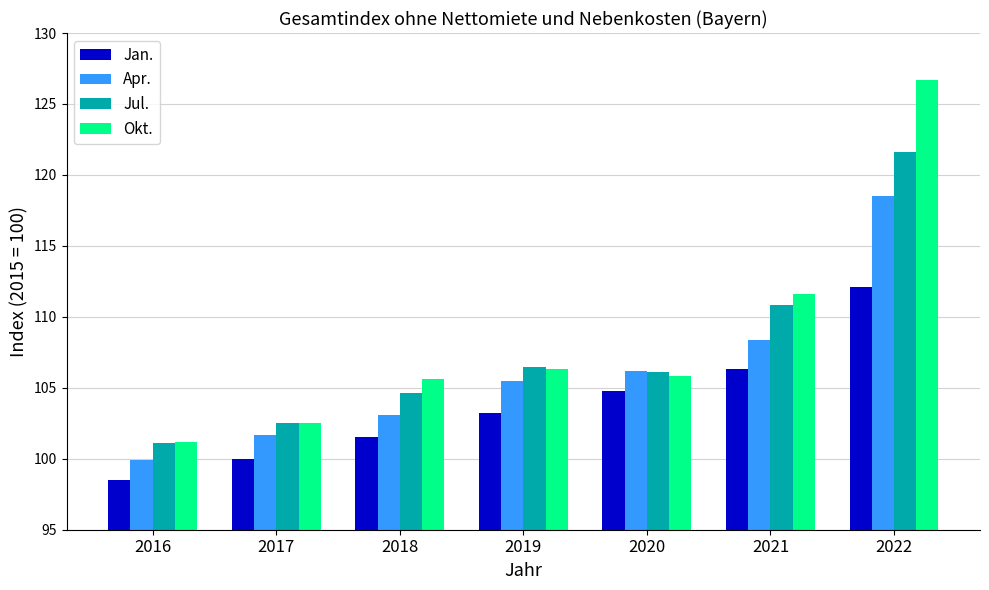

How many series are shown in this chart?

4